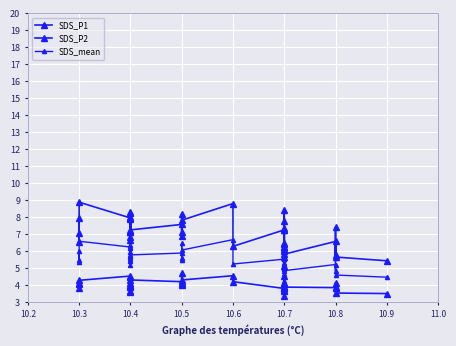

Reading left to right, transcribe all the data shown in this chart.

SDS_P1: 8.0	7.1	6.5	8.9	8.0	6.8	8.0	6.7	8.3	8.3	7.9	7.1	7.2	7.2	7.6	6.9	7.1	8.2	7.8	8.8	6.3	7.2	6.0	6.5	6.4	8.4	5.7	6.2	6.2	6.1	7.2	7.3	7.8	5.2	5.8	6.6	5.8	7.4	5.7	5.4
SDS_P2: 4.1	3.9	4.2	4.3	4.5	4.0	3.9	3.7	4.0	4.5	3.6	4.2	3.9	4.3	4.2	4.1	4.0	4.7	4.3	4.5	4.2	3.8	3.9	4.1	4.1	4.5	3.6	3.8	4.1	3.9	4.1	3.7	3.9	3.4	3.9	3.9	3.9	4.1	3.5	3.5
SDS_mean: 6.0	5.5	5.3	6.6	6.2	5.4	6.0	5.2	6.2	6.4	5.7	5.6	5.5	5.8	5.9	5.5	5.6	6.4	6.1	6.7	5.2	5.5	5.0	5.3	5.2	6.5	4.7	5.0	5.2	5.0	5.7	5.5	5.8	4.3	4.8	5.2	4.8	5.8	4.6	4.5